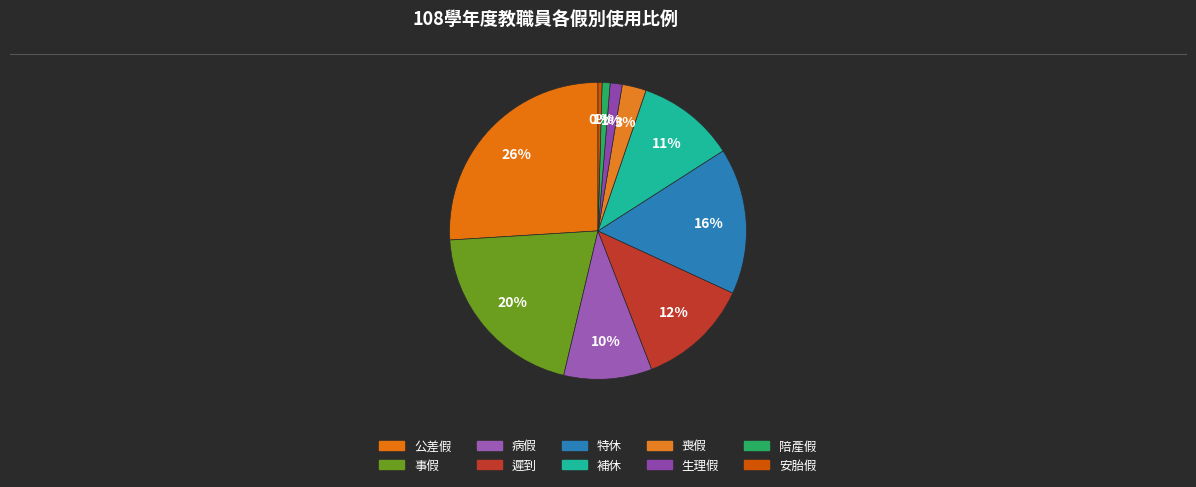

To the nearest percent, what percentage of the pie is 陪產假?

1%